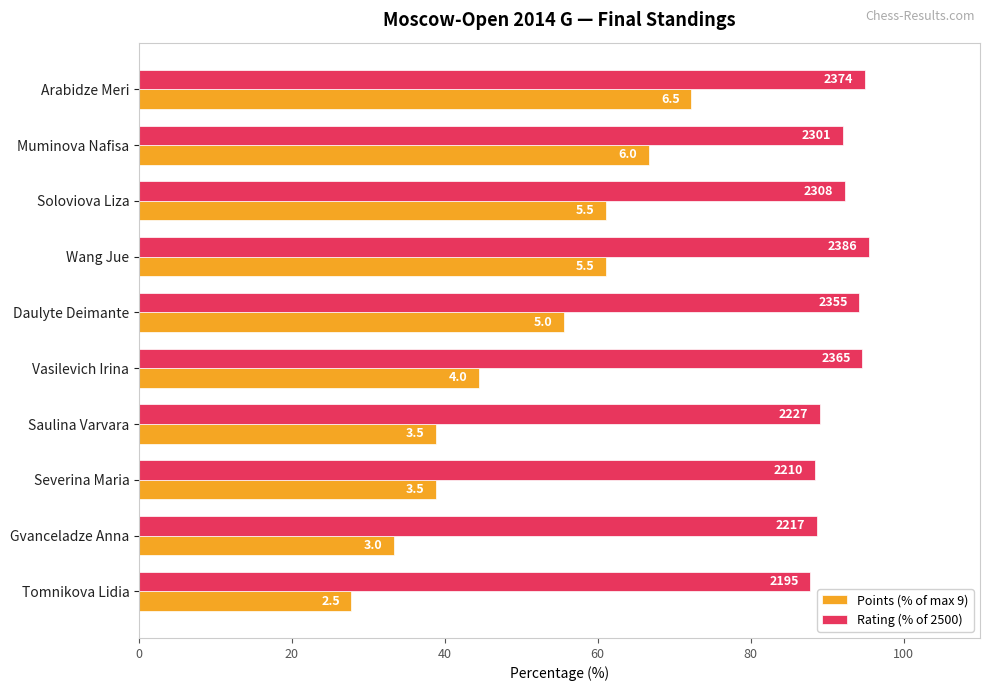

What position from the right is Severina Maria?

3